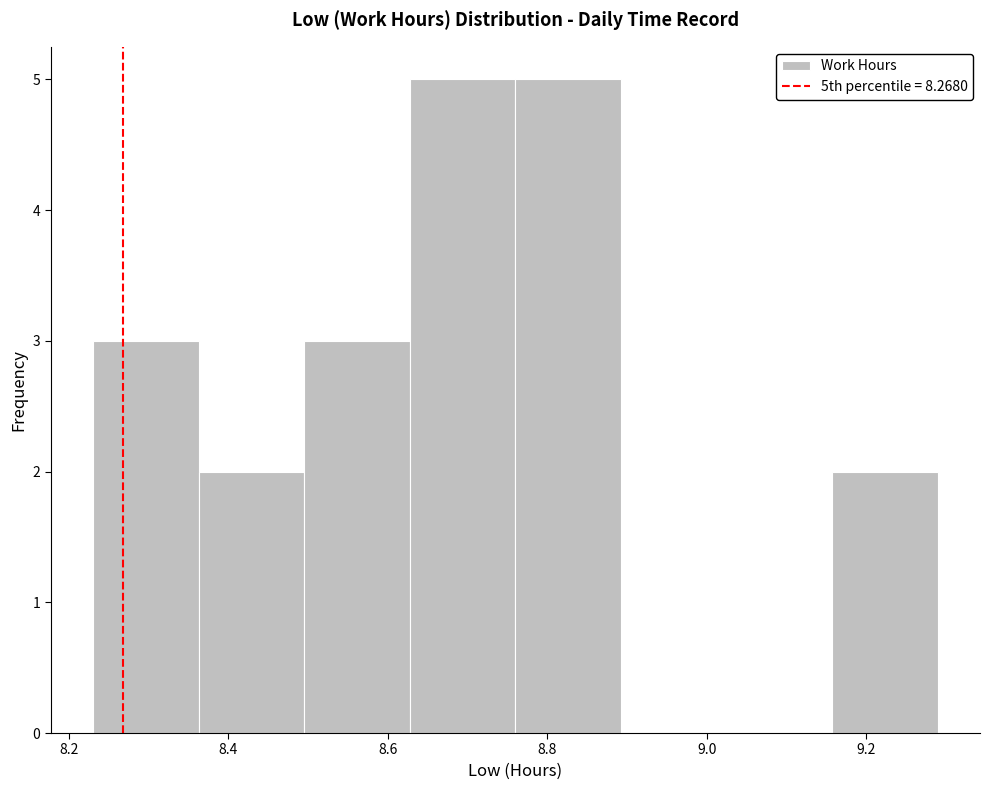

Reading left to right, list every bar in this chart as the range it spans on the x-axis followed by its height. Neither the bar edges nor the heights are printed on the chart, so give them approximately, as read against the axes.

8.24 to 8.36: 3
8.36 to 8.50: 2
8.50 to 8.62: 3
8.62 to 8.76: 5
8.76 to 8.90: 5
8.90 to 9.02: 0
9.02 to 9.16: 0
9.16 to 9.30: 2